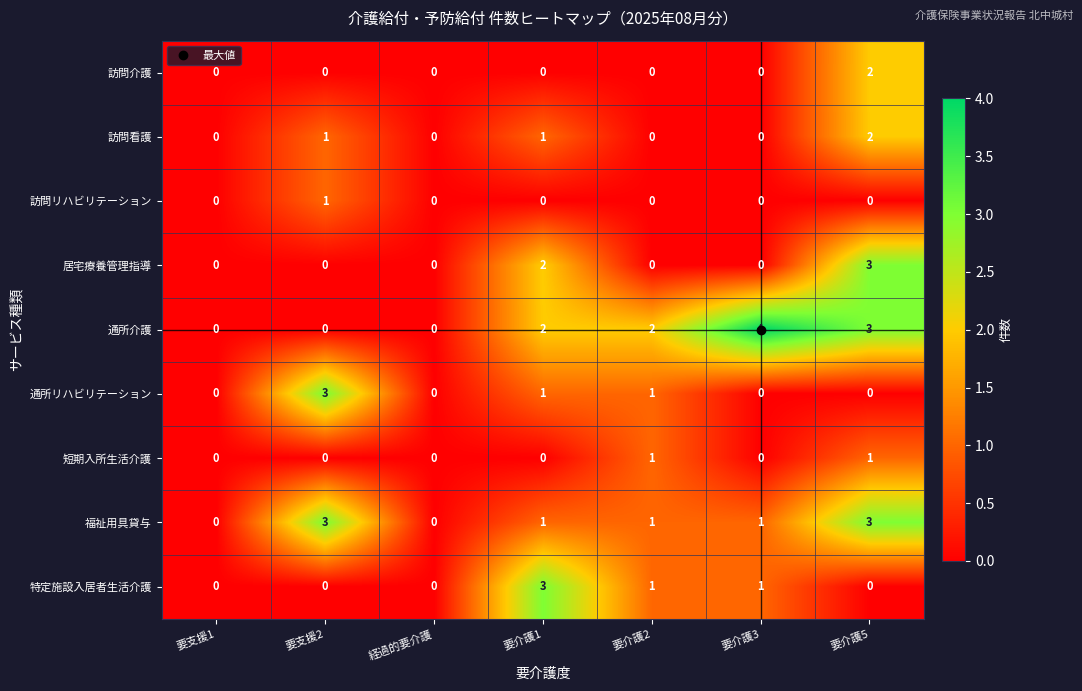

Which series has the widest spread of values?

通所介護